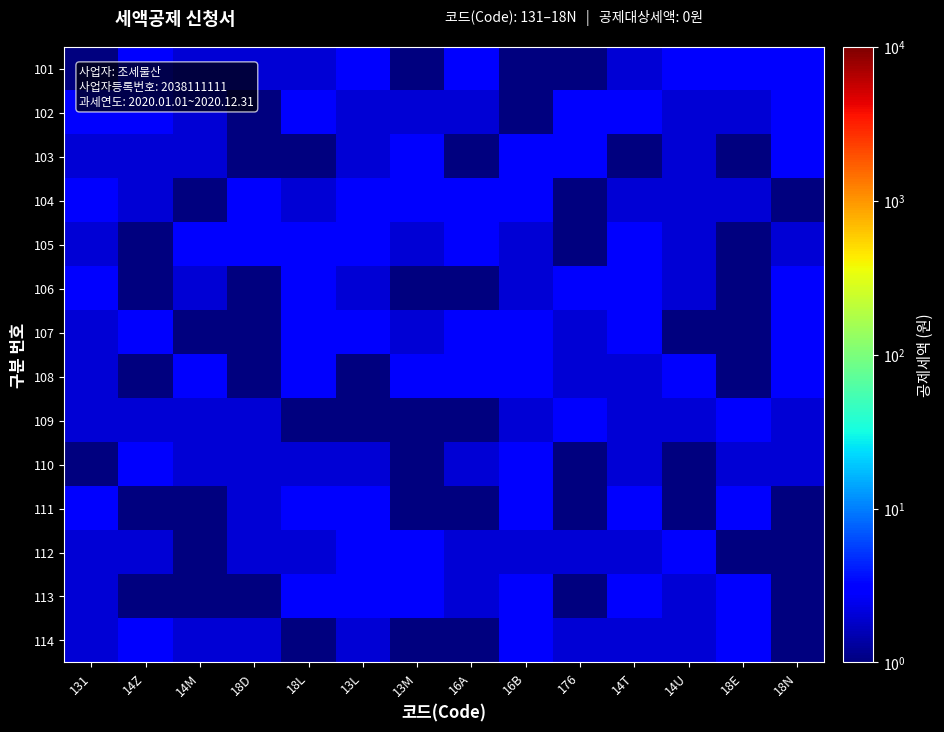

At which category is the sum across all series the highest?

16B